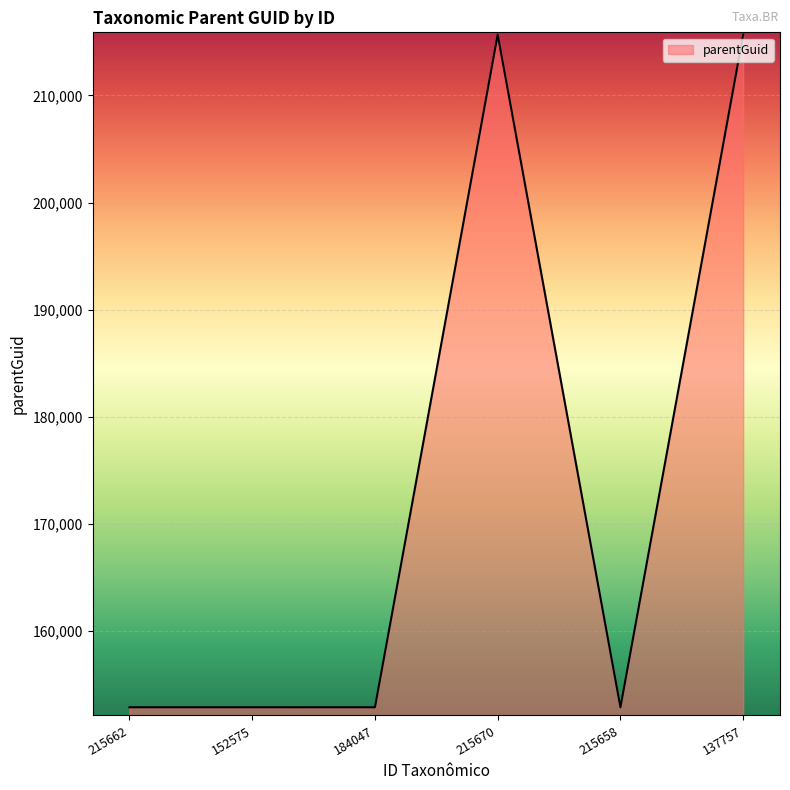

Approximately how many times larger is the value at 184047 compared to 215670?

0.7